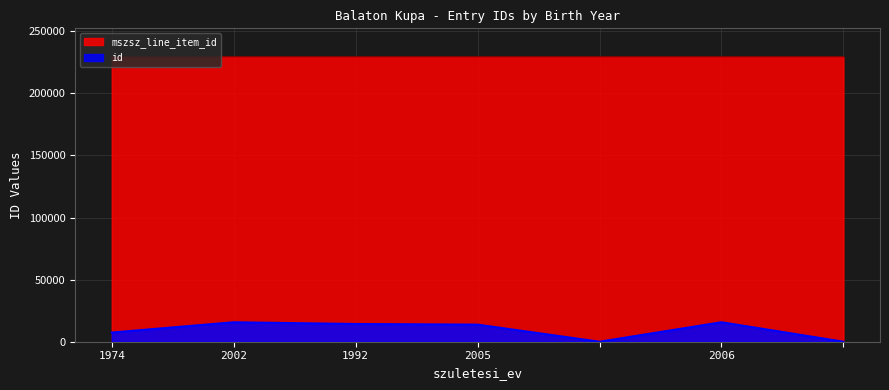

True or false: mszsz_line_item_id and id cross at least once.

False